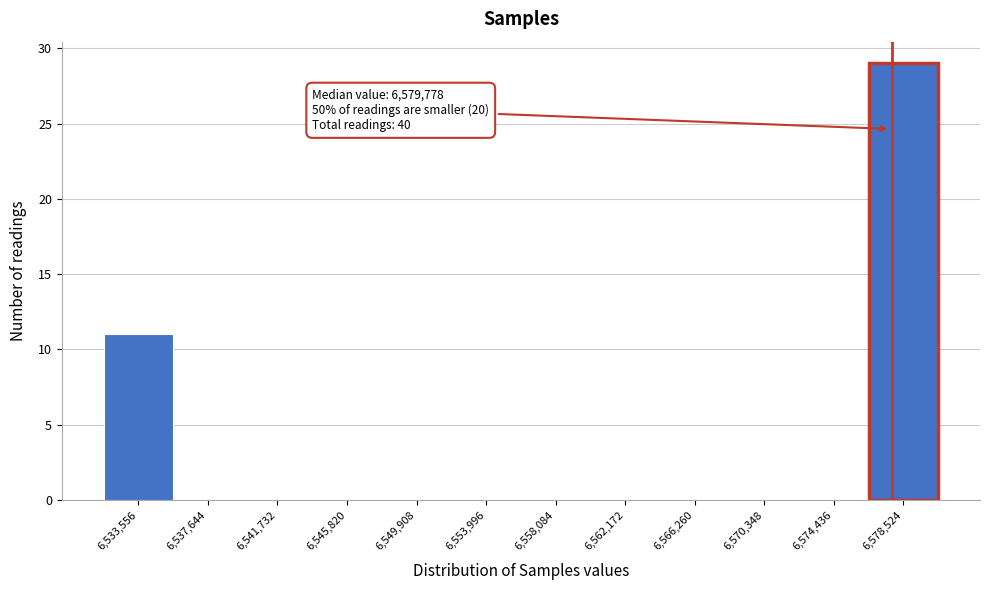

Reading left to right, transcribe all the data shown in this chart.

6,533,556=11	6,537,644=0	6,541,732=0	6,545,820=0	6,549,908=0	6,553,996=0	6,558,084=0	6,562,172=0	6,566,260=0	6,570,348=0	6,574,436=0	6,578,524=29